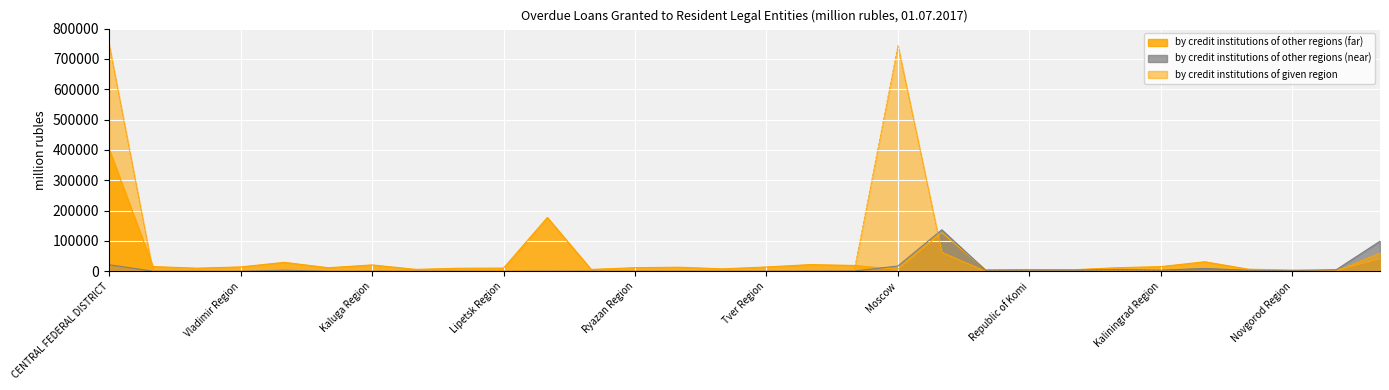

At which category does by credit institutions of other regions (far) reach its first local peak?

Voronezh Region